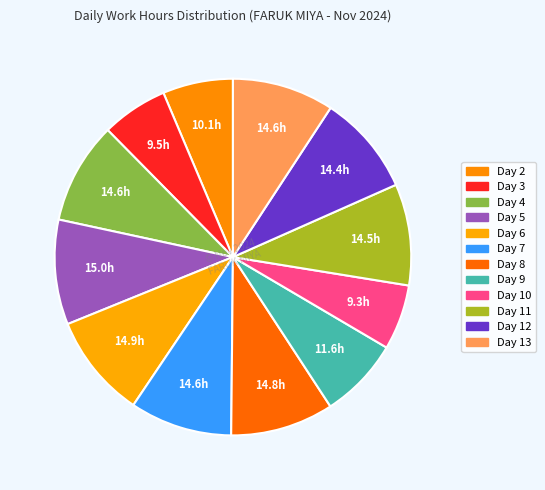

Which category has the smallest portion of the pie?

Day 10